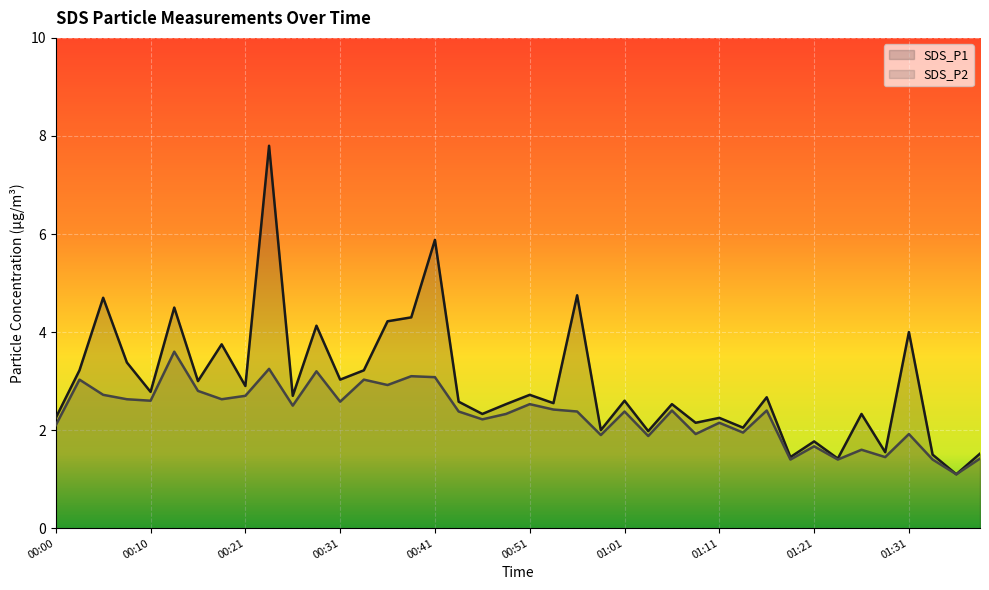

Where is the first local minimum for SDS_P2?

00:10